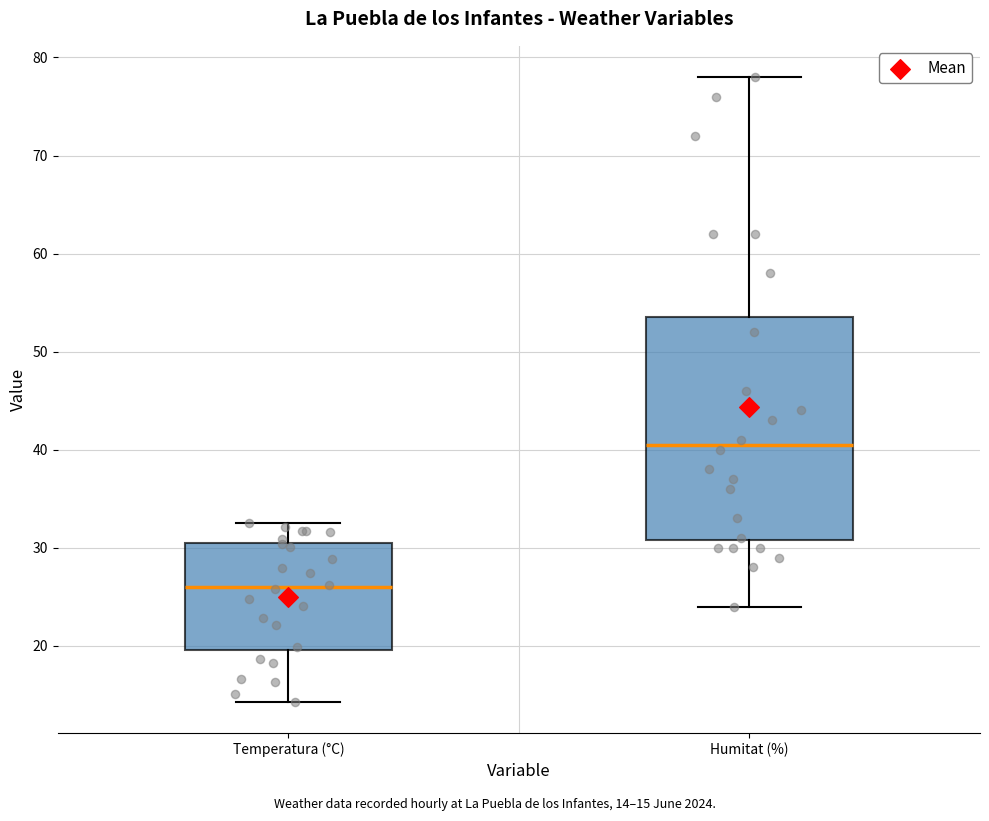

Reading left to right, transcribe this box plot: for each box, give where its median line is, the range the box spans, and where its two whiskers end, as read against the y-axis. The values are not printed on the chart, so give them approximately, as read against the axis.

Temperatura (°C): median 26, box 20 to 31, whiskers 14 to 33
Humitat (%): median 41, box 31 to 54, whiskers 24 to 78